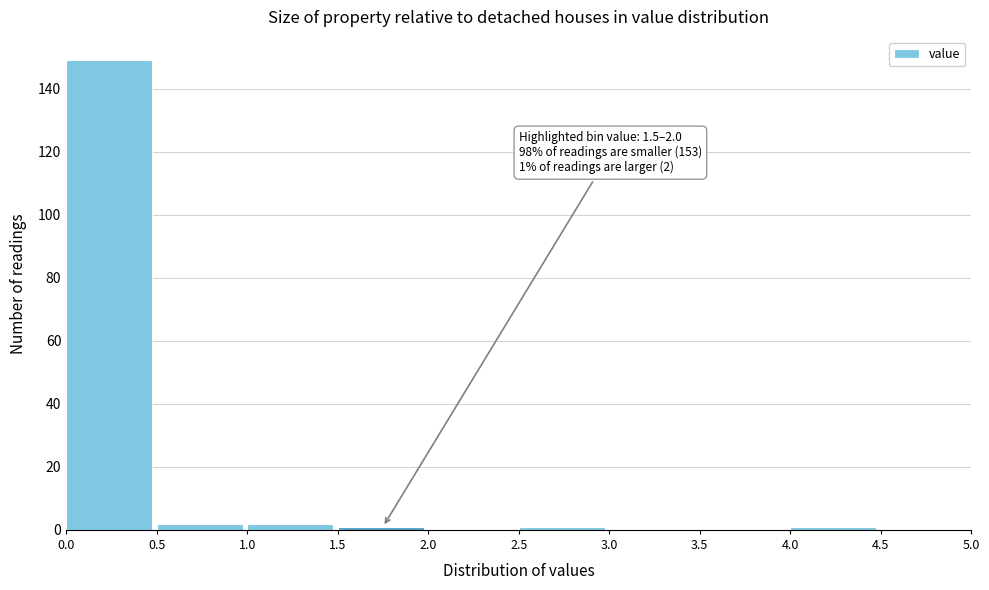

Over which range of the x-axis is the bar tallest?

0.0 to 0.5